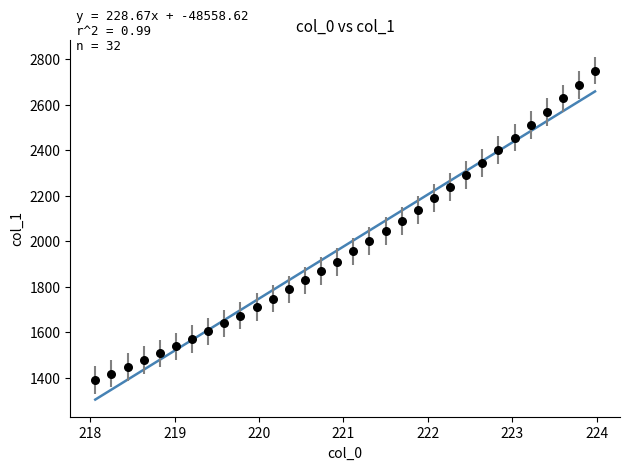

What is the range of X values (max minus min)?

5.9